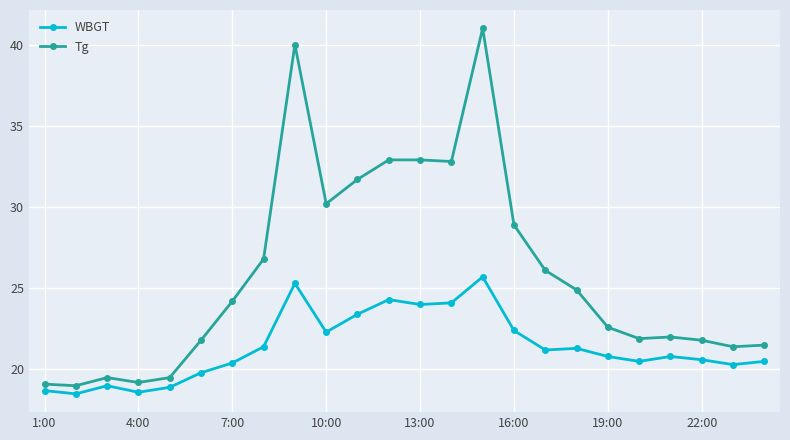

What is the value of the WBGT point at the 21st from the left?

20.8